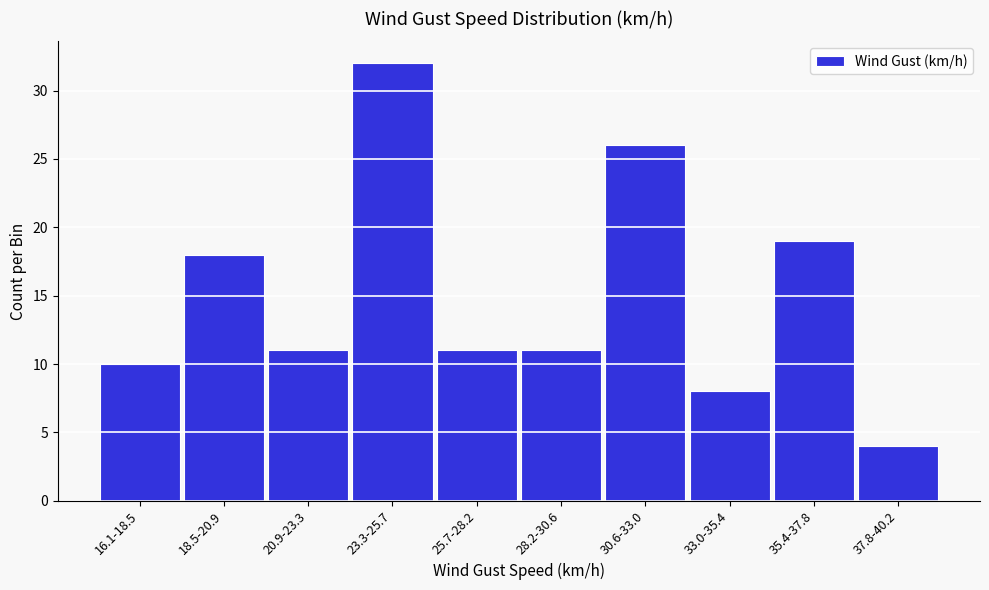

Reading right to left, transcribe all the data shown in this chart.

4	19	8	26	11	11	32	11	18	10